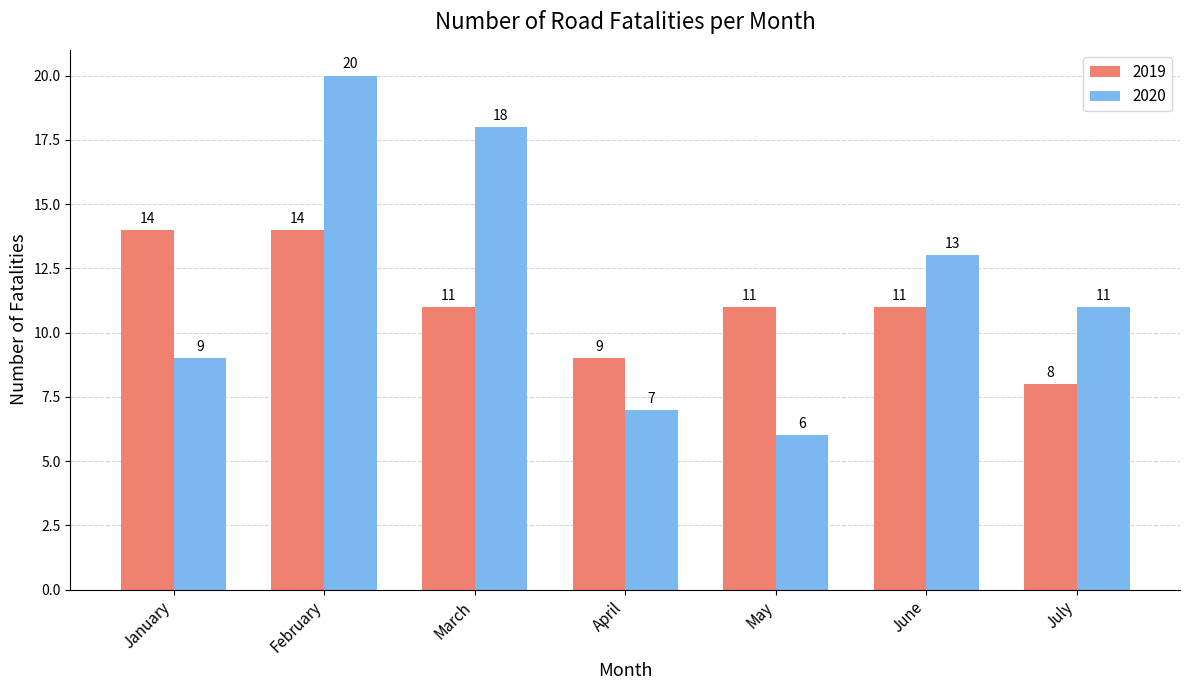

Which series changed the most between April and June?

2020